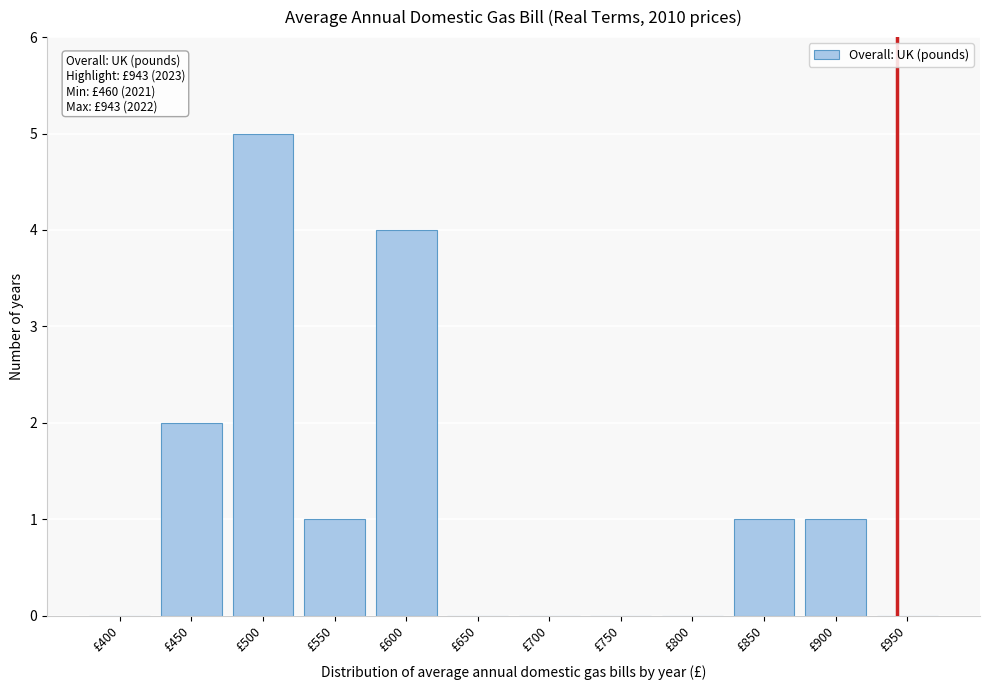

Reading right to left, list all the values displayed in this chart.

£950=0	£900=1	£850=1	£800=0	£750=0	£700=0	£650=0	£600=4	£550=1	£500=5	£450=2	£400=0